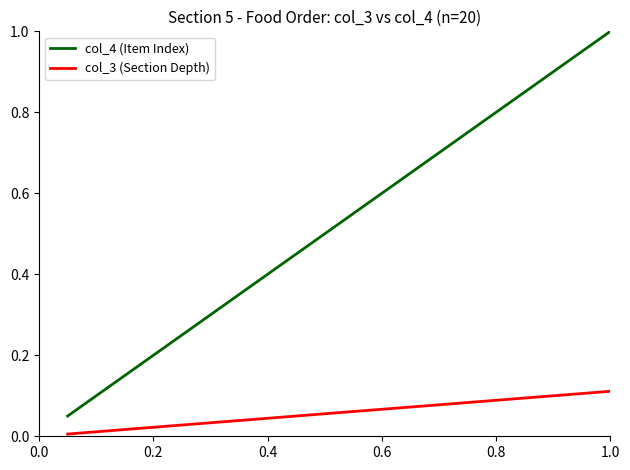

Which series has the largest total across all categories?

col_4 (Item Index)